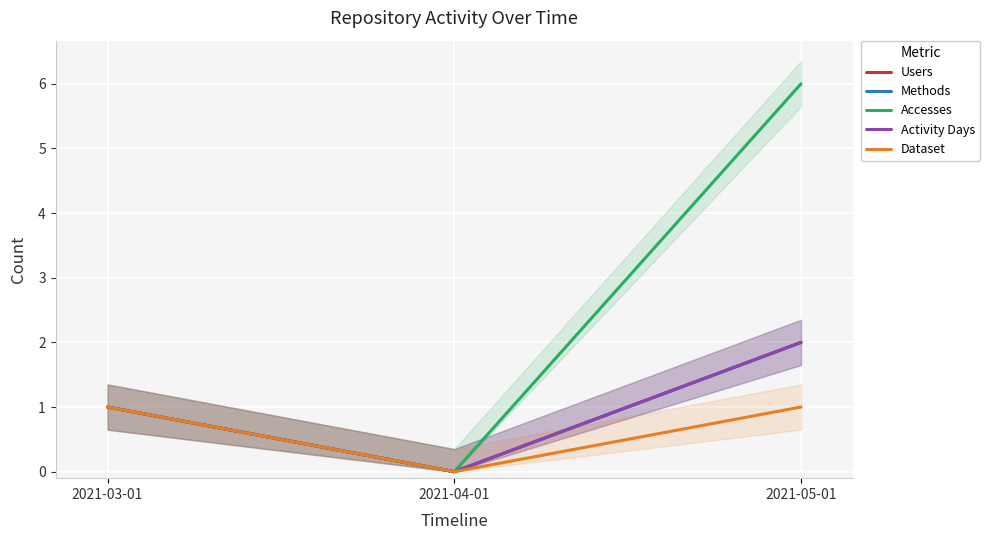

At which category is the sum across all series the highest?

2021-05-01